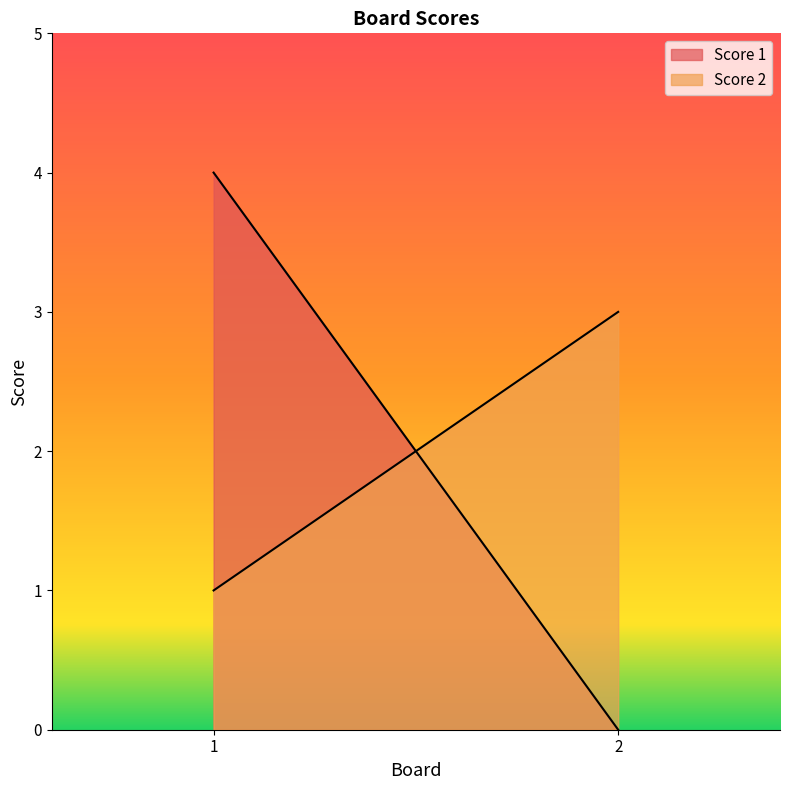

Which series has the widest spread of values?

Score 1